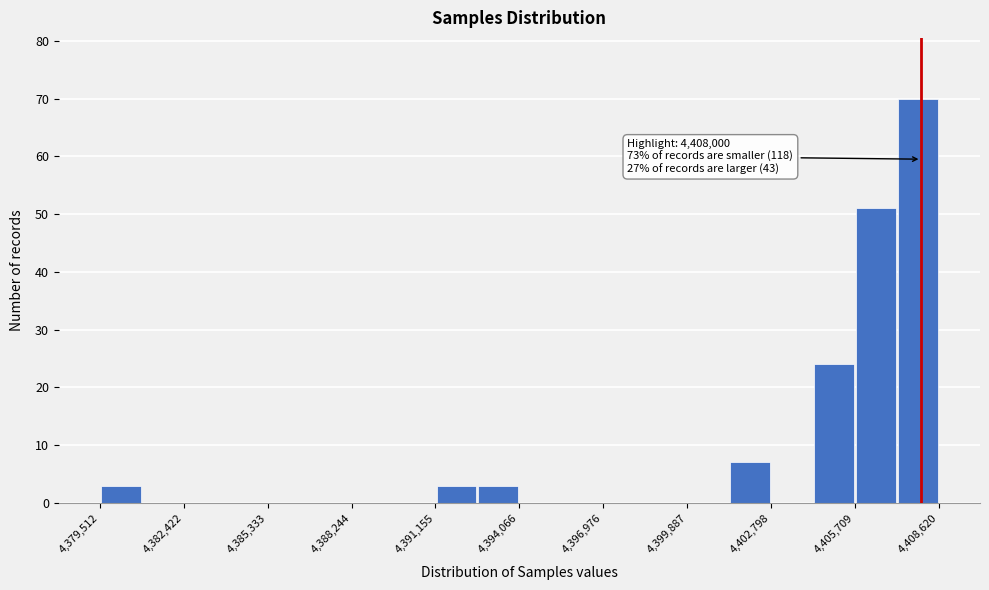

Read against the x-axis, roughly where is the centre of the tallest bar?

4408000